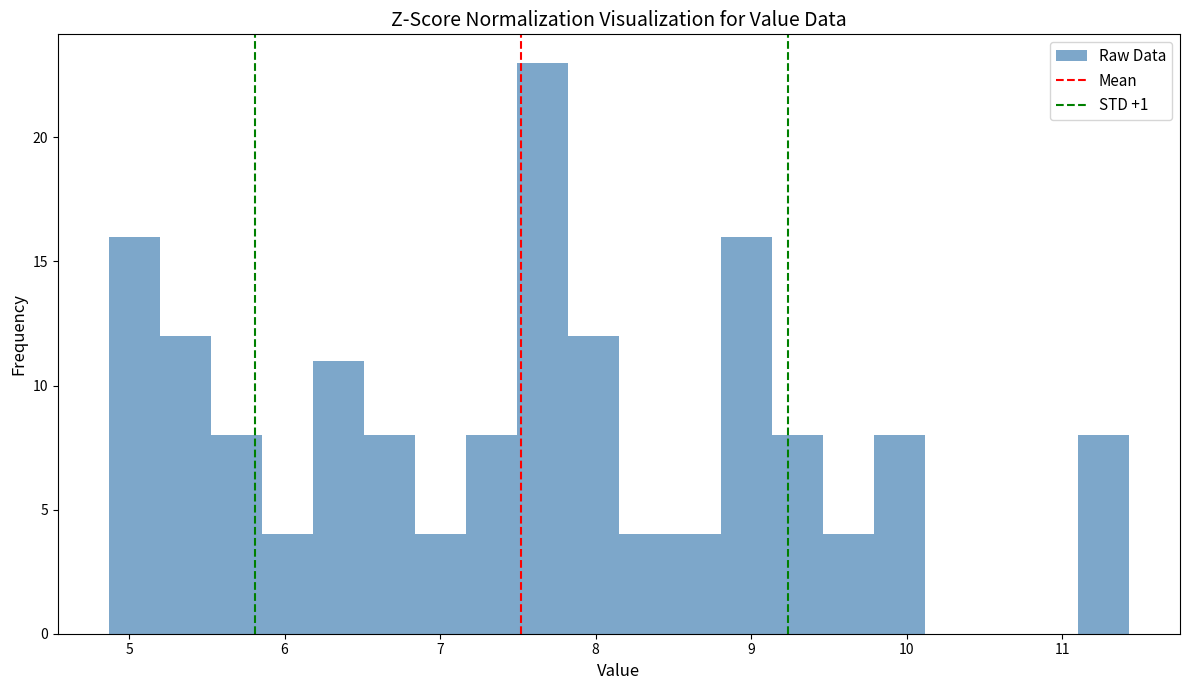

Around what value on the x-axis is the tallest bar? Give the approximate position of its centre, as read against the axis.

7.7